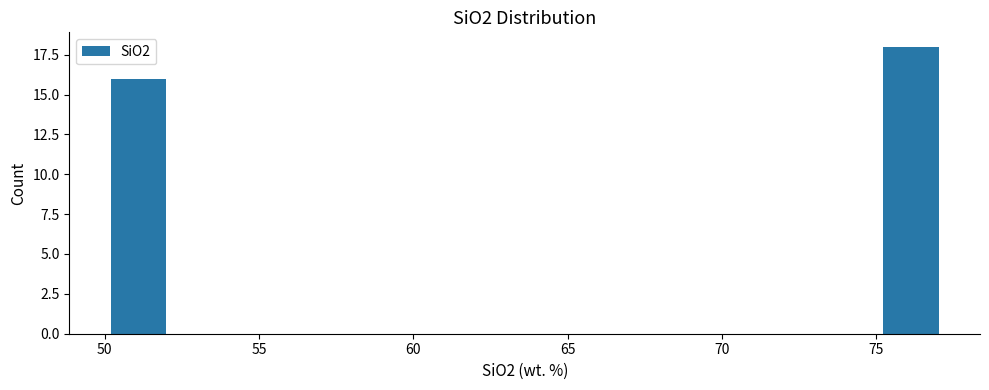

Read against the x-axis, roughly where is the centre of the tallest bar?

76.0